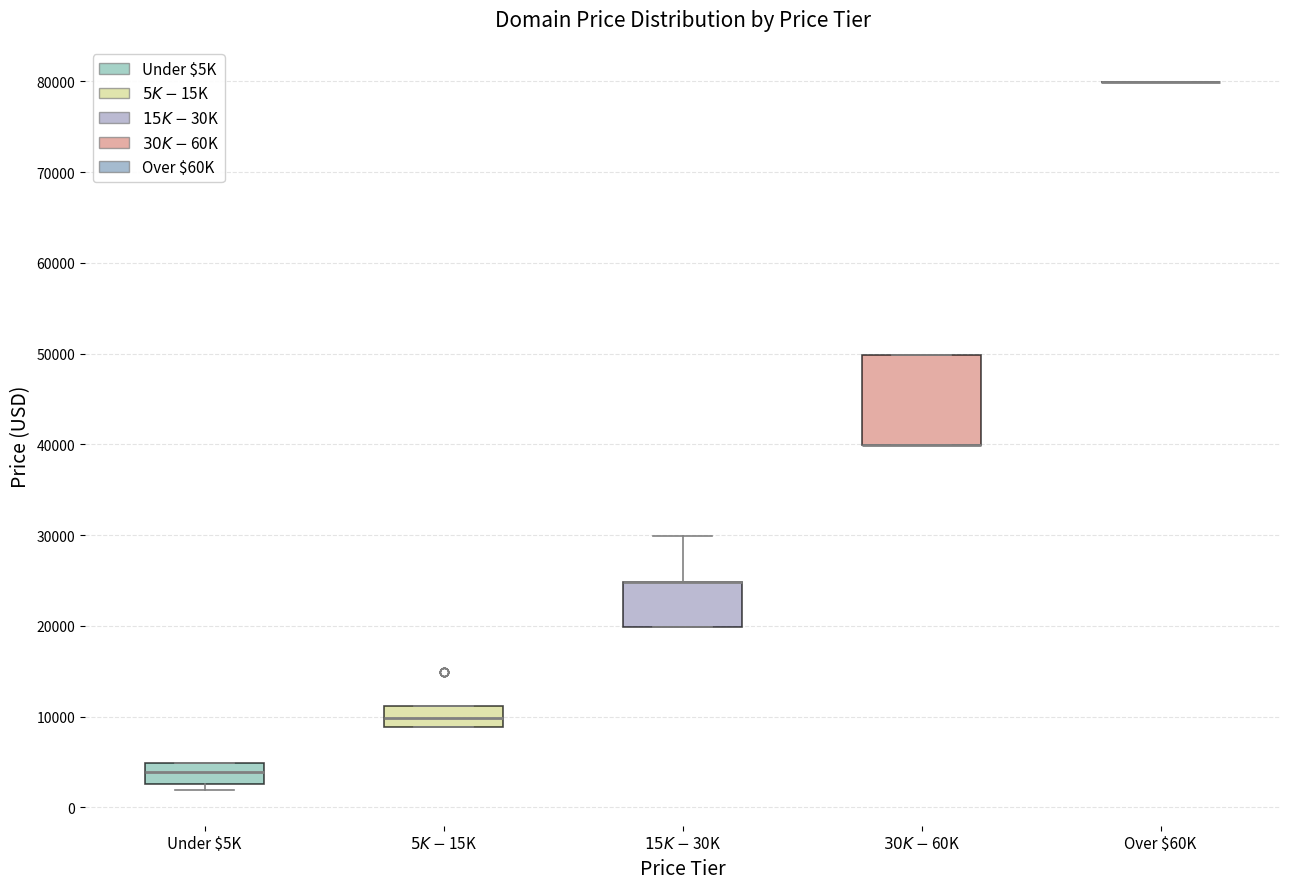

Where does the upper whisker of the box for $15K - $30K end on the y-axis? The values are not printed on the chart, so give them approximately, as read against the axis.

30000